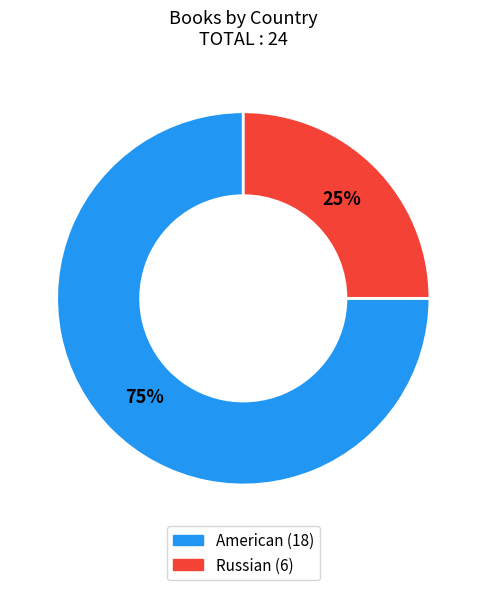

Is American the majority of the pie?

Yes